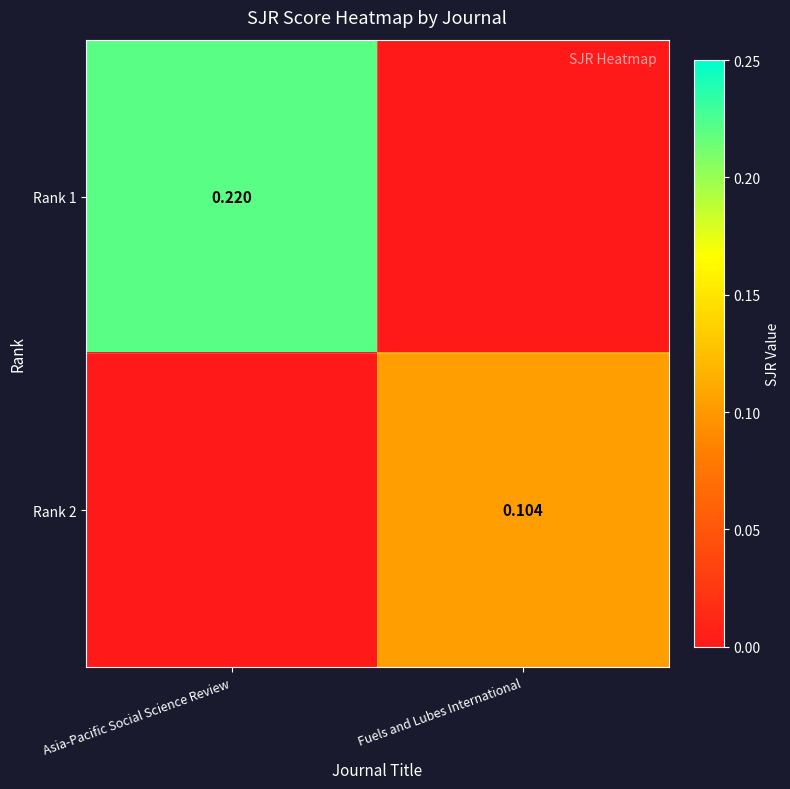

Rank the series at Fuels and Lubes International from highest to lowest value.

Rank 2, Rank 1